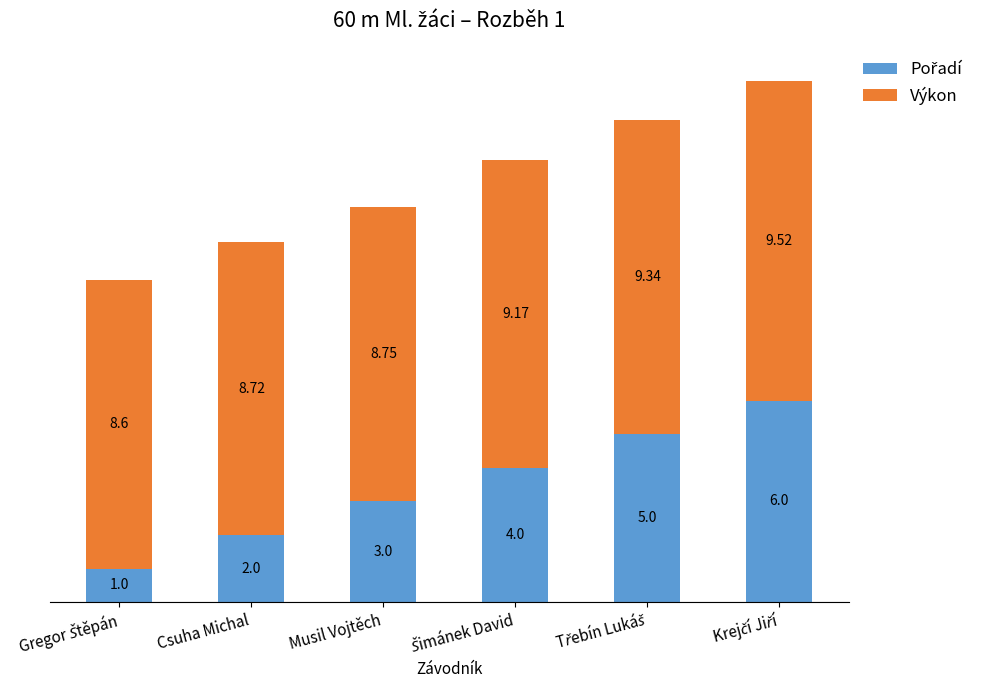

What is the total value across all series at Musil Vojtěch?

11.8